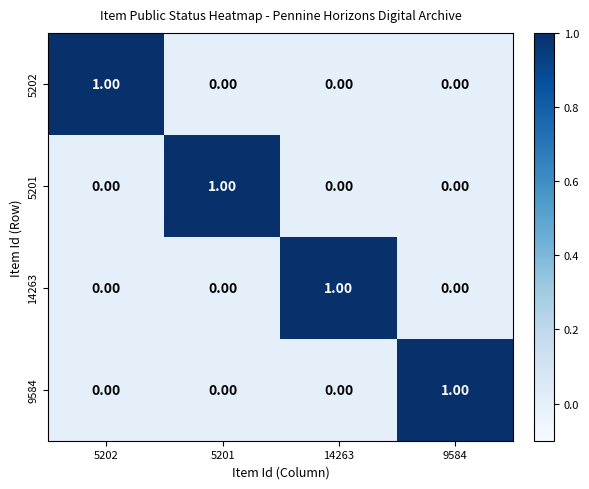

Is the value of 9584 at 5201 greater than the value of 14263 at 14263?

No